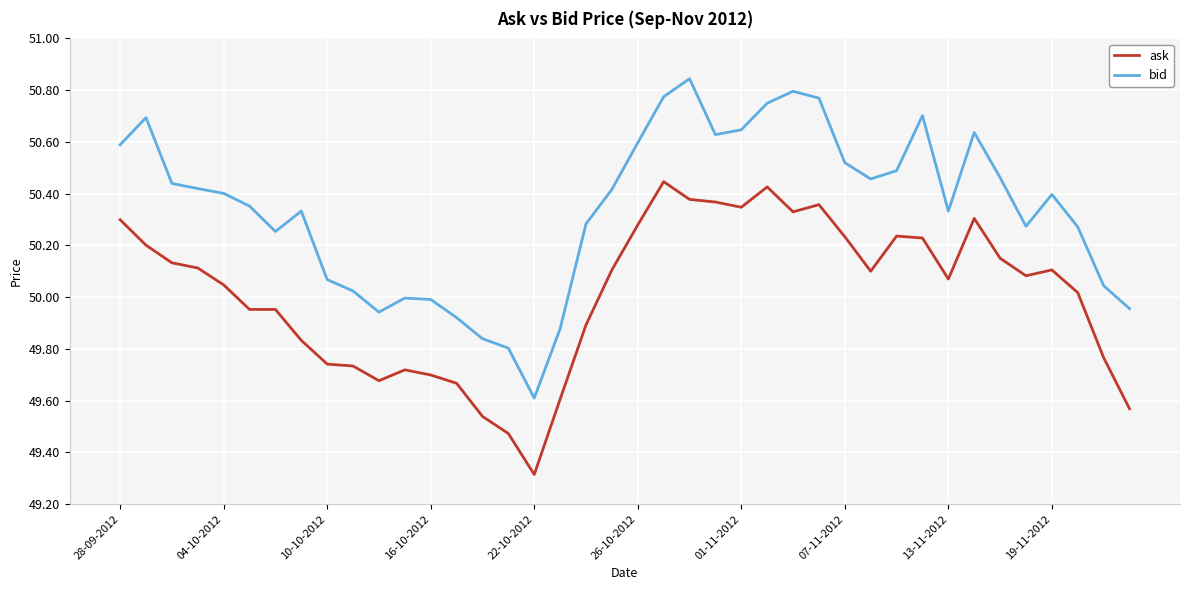

Which series has the largest range (max minus min)?

bid